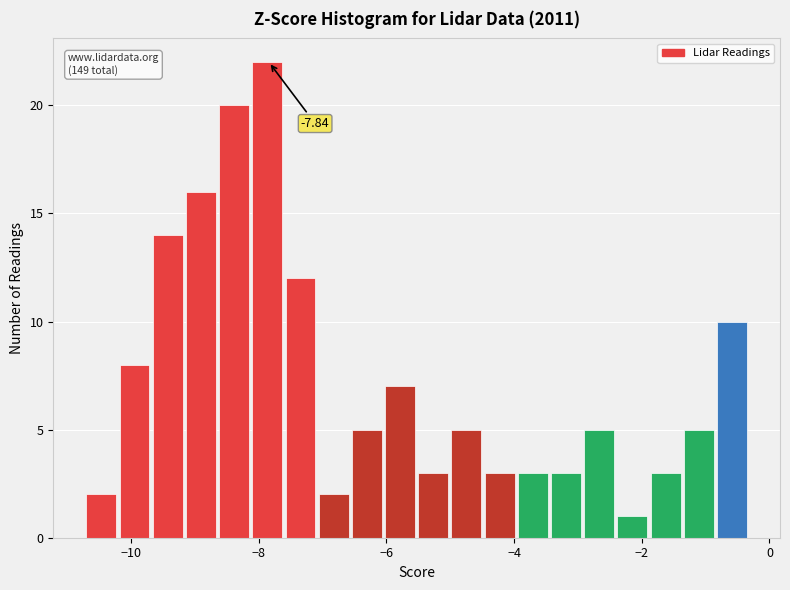

Read against the x-axis, roughly where is the centre of the tallest bar?

-7.8